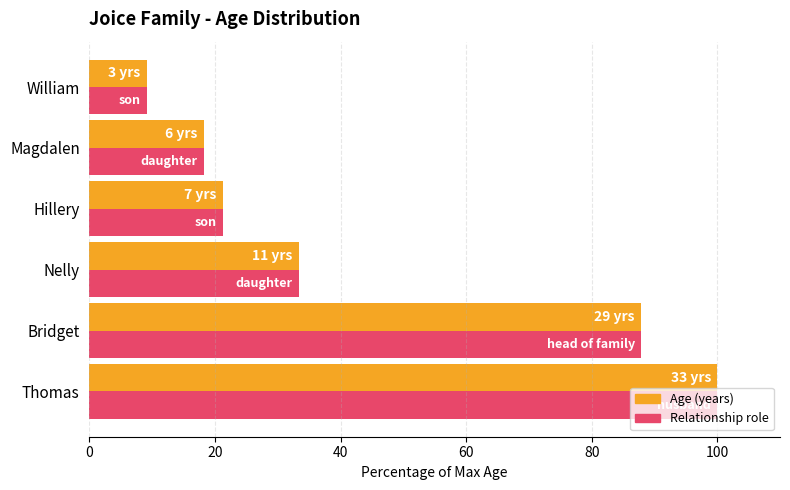

How many distinct data groups are displayed?

2